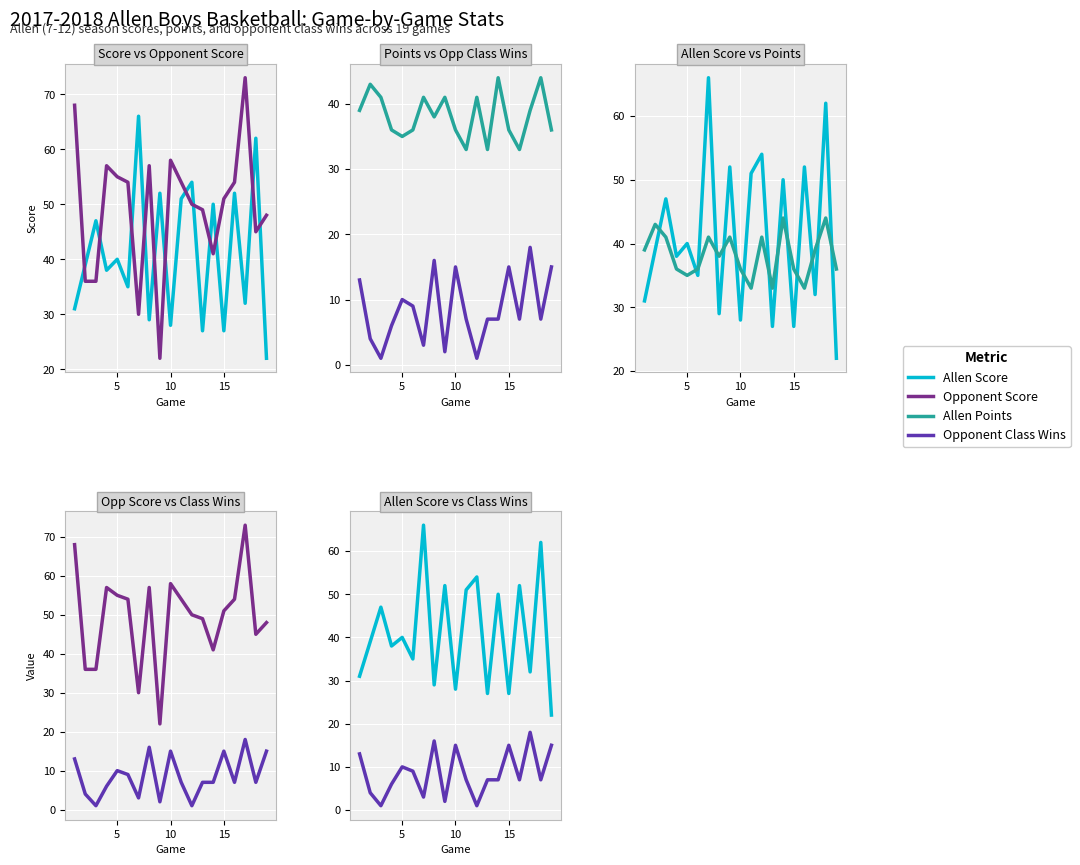

Reading left to right, extract all data points from this chart.

Allen Score: 31	39	47	38	40	35	66	29	52	28	51	54	27	50	27	52	32	62	22
Opponent Score: 68	36	36	57	55	54	30	57	22	58	54	50	49	41	51	54	73	45	48
Allen Points: 39	43	41	36	35	36	41	38	41	36	33	41	33	44	36	33	39	44	36
Opponent Class Wins: 13	4	1	6	10	9	3	16	2	15	7	1	7	7	15	7	18	7	15